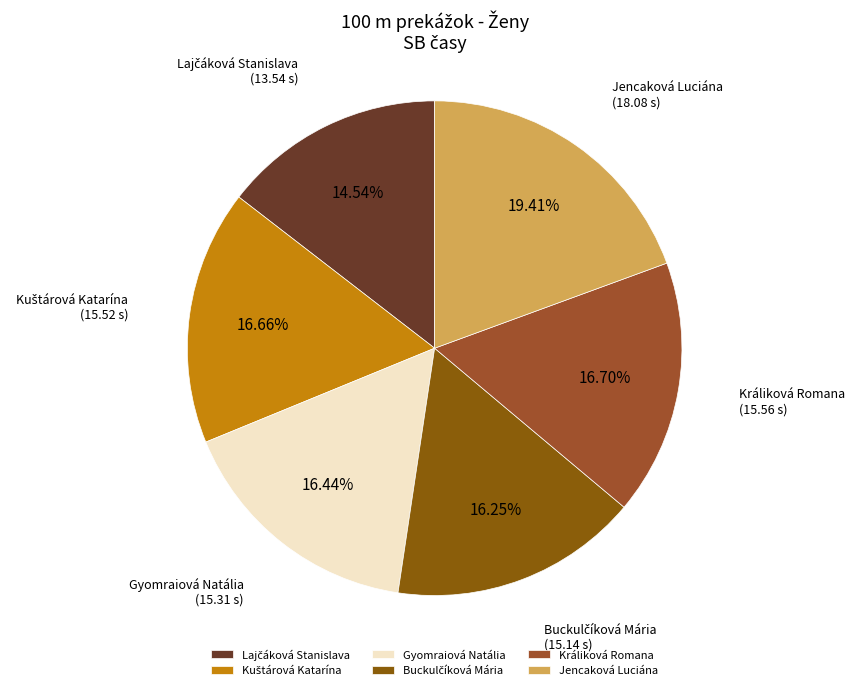

What portion of the pie excludes Gyomraiová Natália?

83.6%